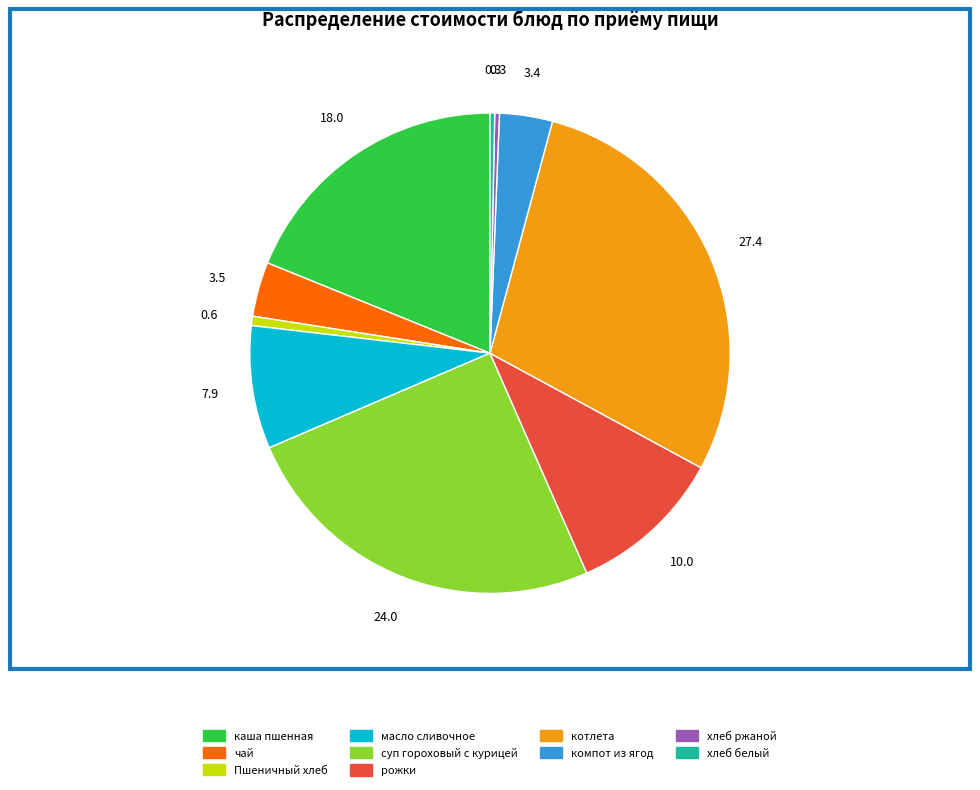

Does хлеб ржаной represent more than half of the total?

No